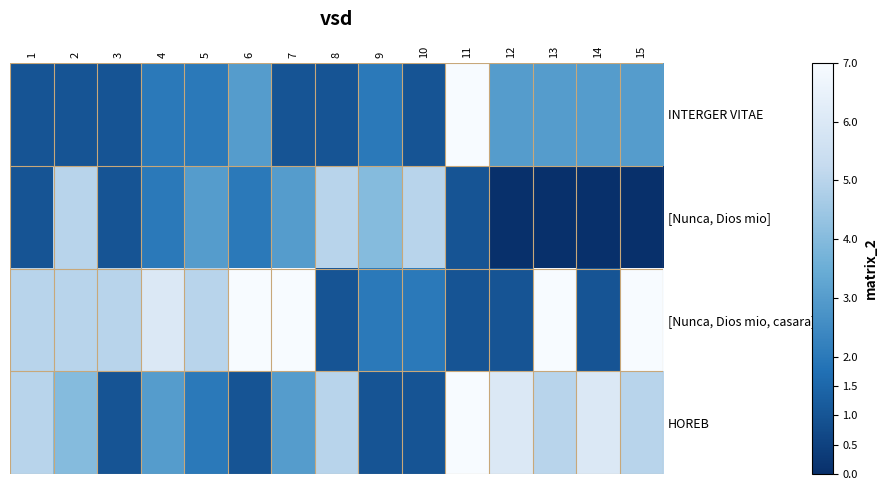

What is the difference between the highest and lowest values at 4?

4